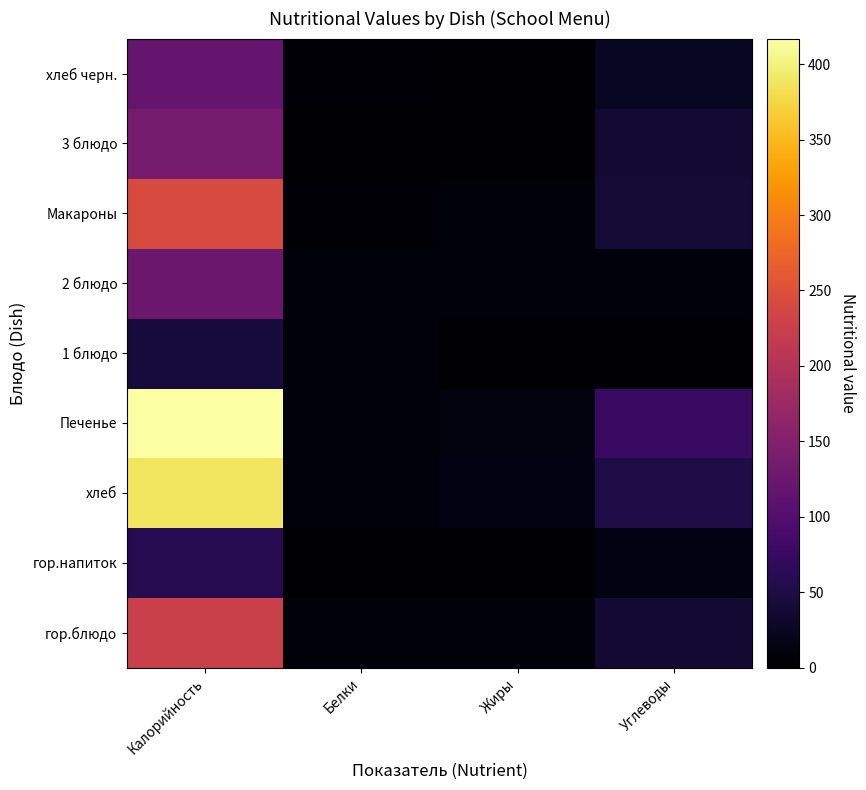

Count the number of data series in this chart.

9